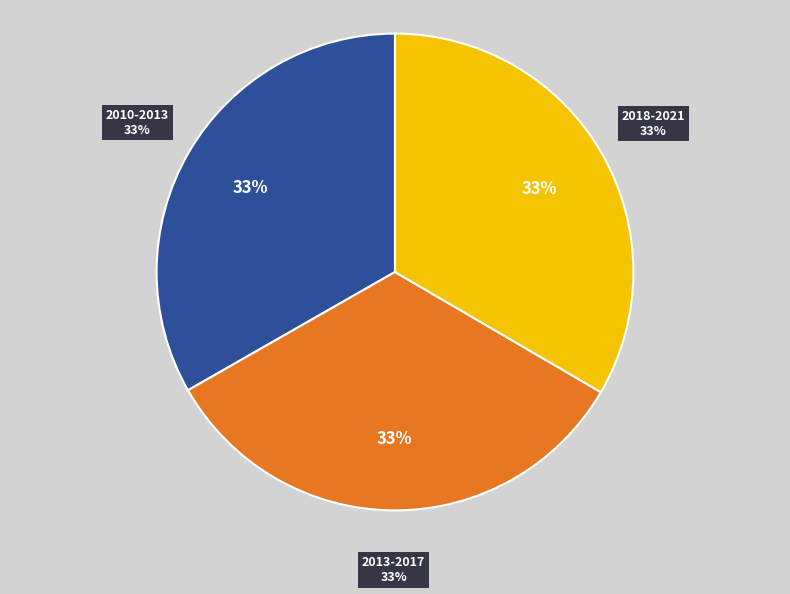

Is there any slice that represents more than half of the pie?

No